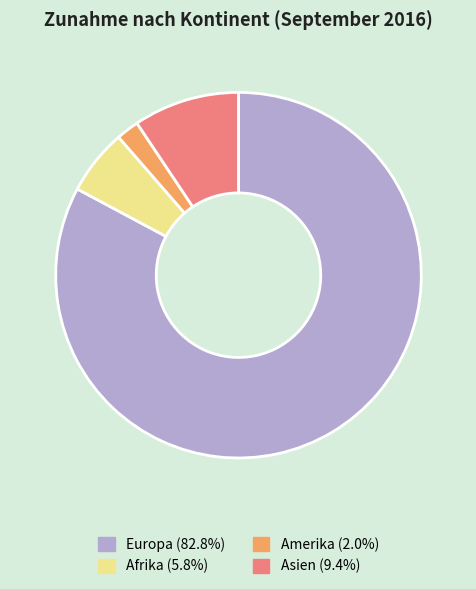

Is there a majority slice in this chart?

Yes